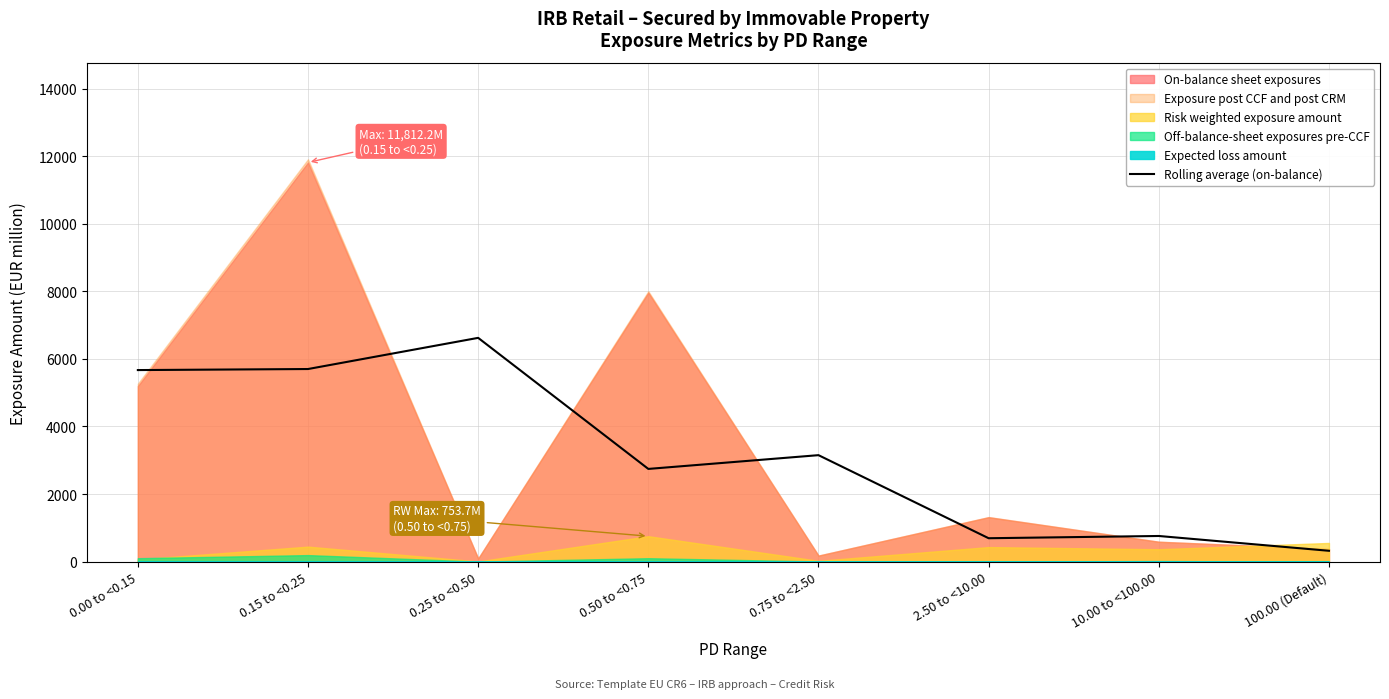

Reading left to right, transcribe all the data shown in this chart.

5669.1	5700.0	6622.3	2744.2	3151.3	693.3	759.7	321.7